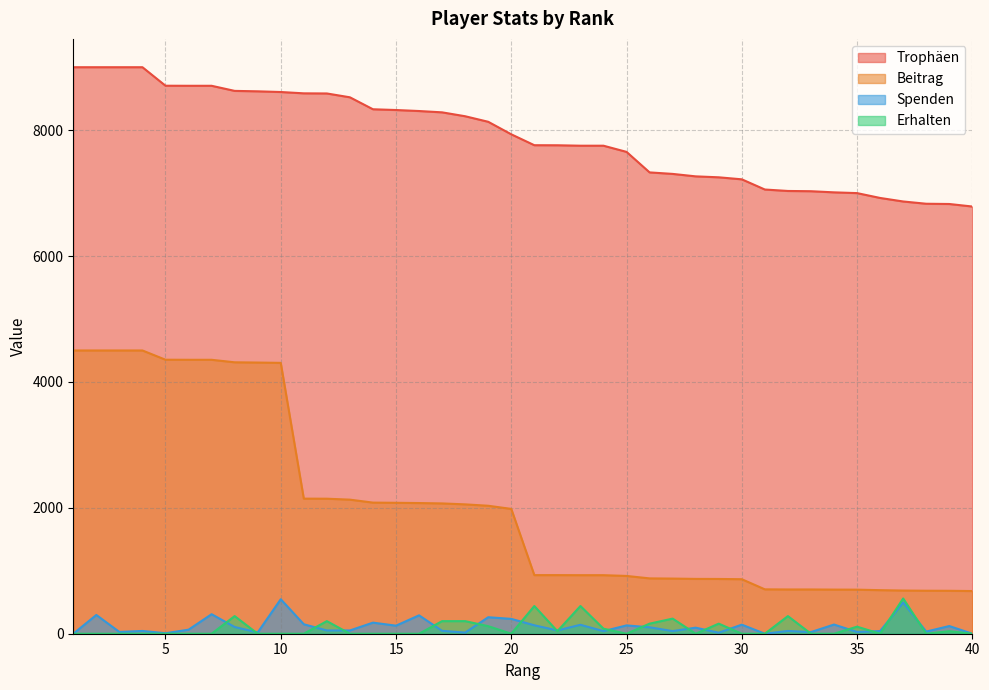

Where does the Trophäen series first go above 7934?

1